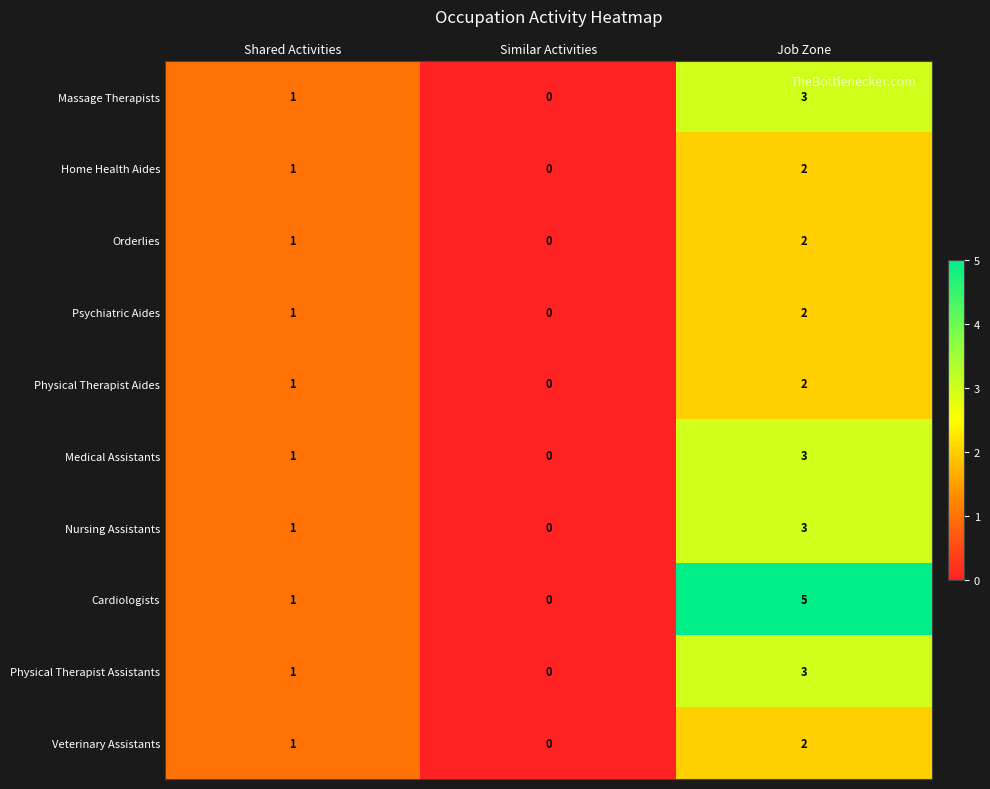

Where is Physical Therapist Assistants nearest to the value 1?

Shared Activities